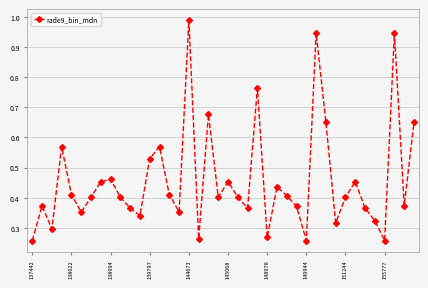

What is the sum of all values?

18.3